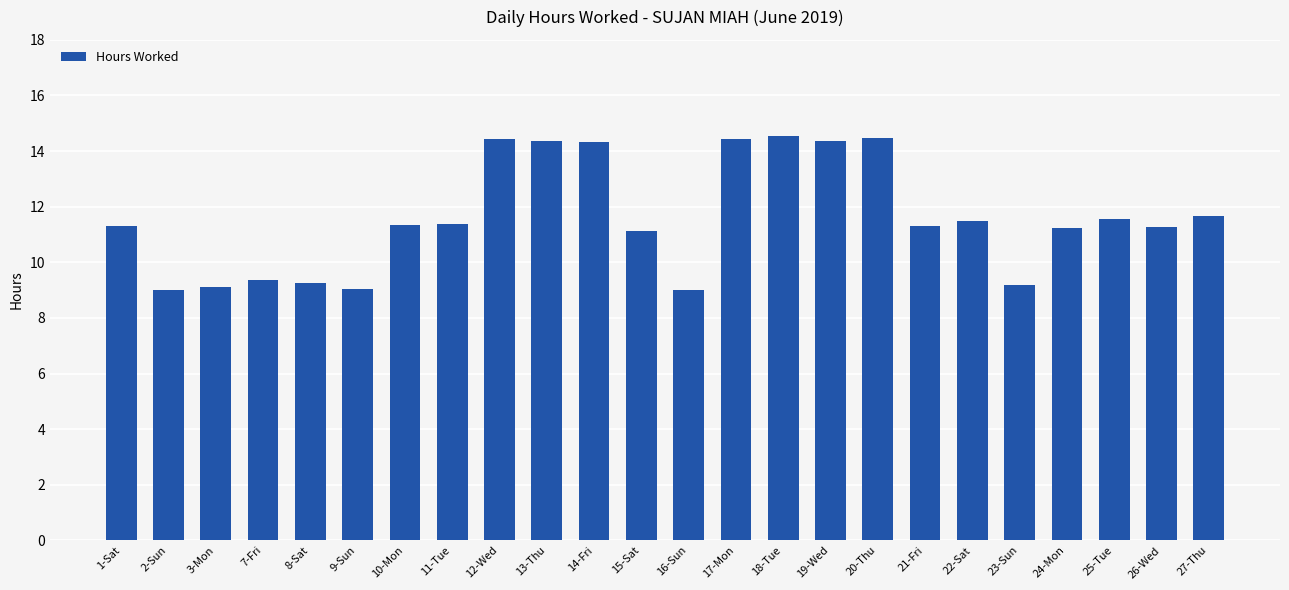

Does the chart contain any negative values?

No